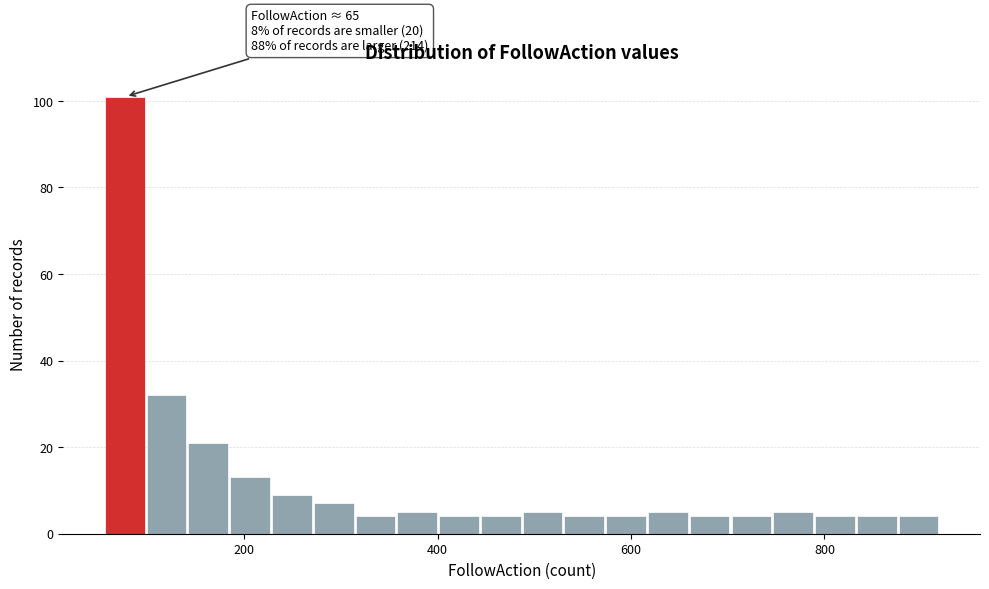

Read against the x-axis, roughly where is the centre of the tallest bar?

80